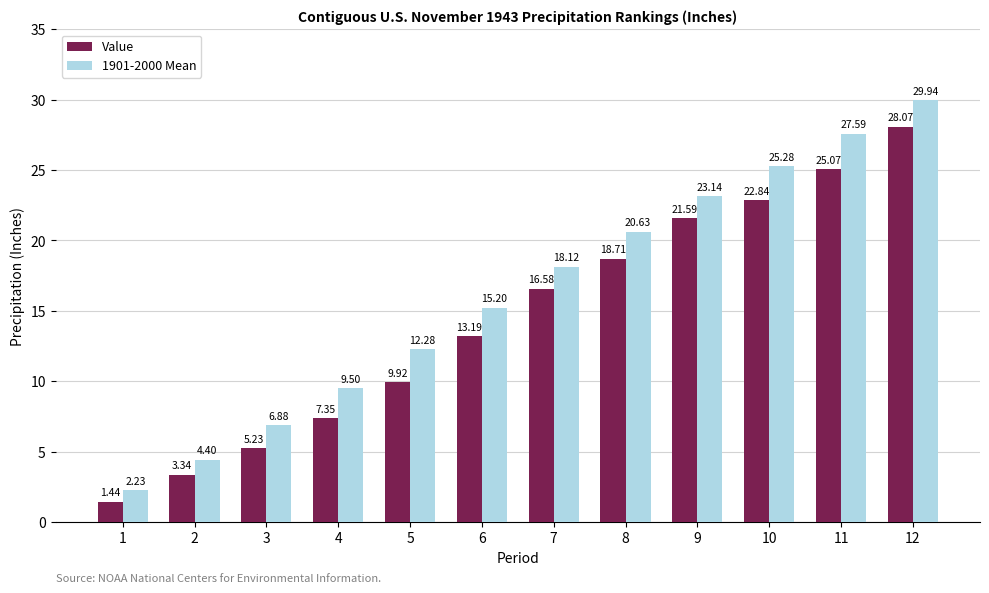

Rank the series by their maximum value, from lowest to highest.

Value, 1901-2000 Mean